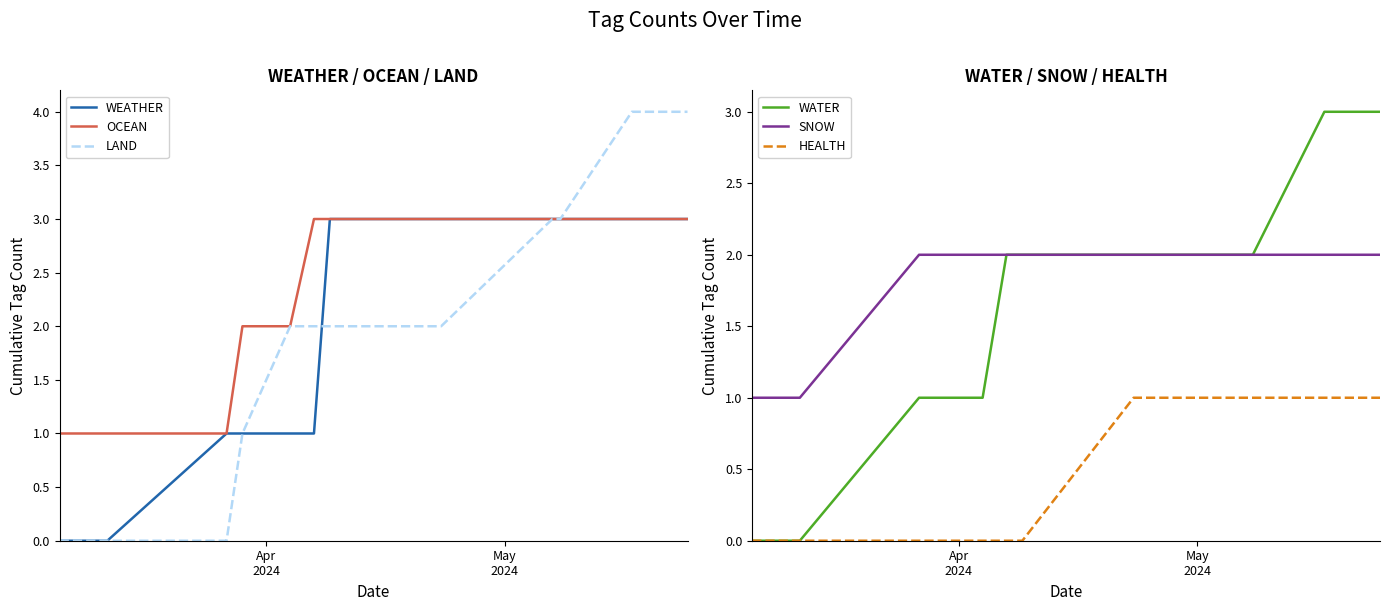

What is the value of the WEATHER point at the 3rd from the left?

1